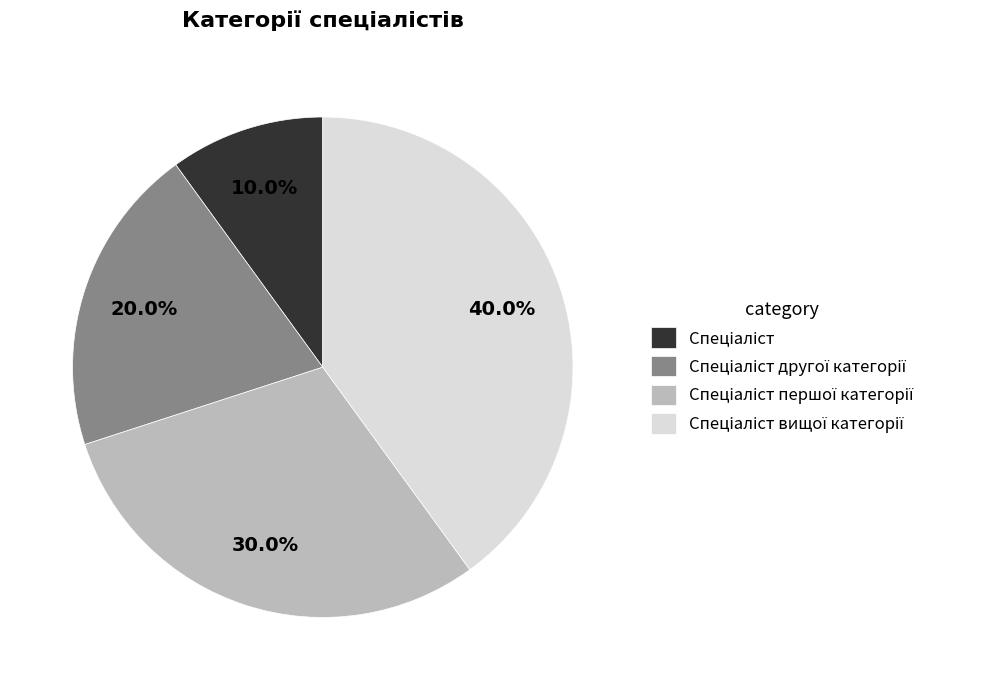

Does any single category account for the majority?

No